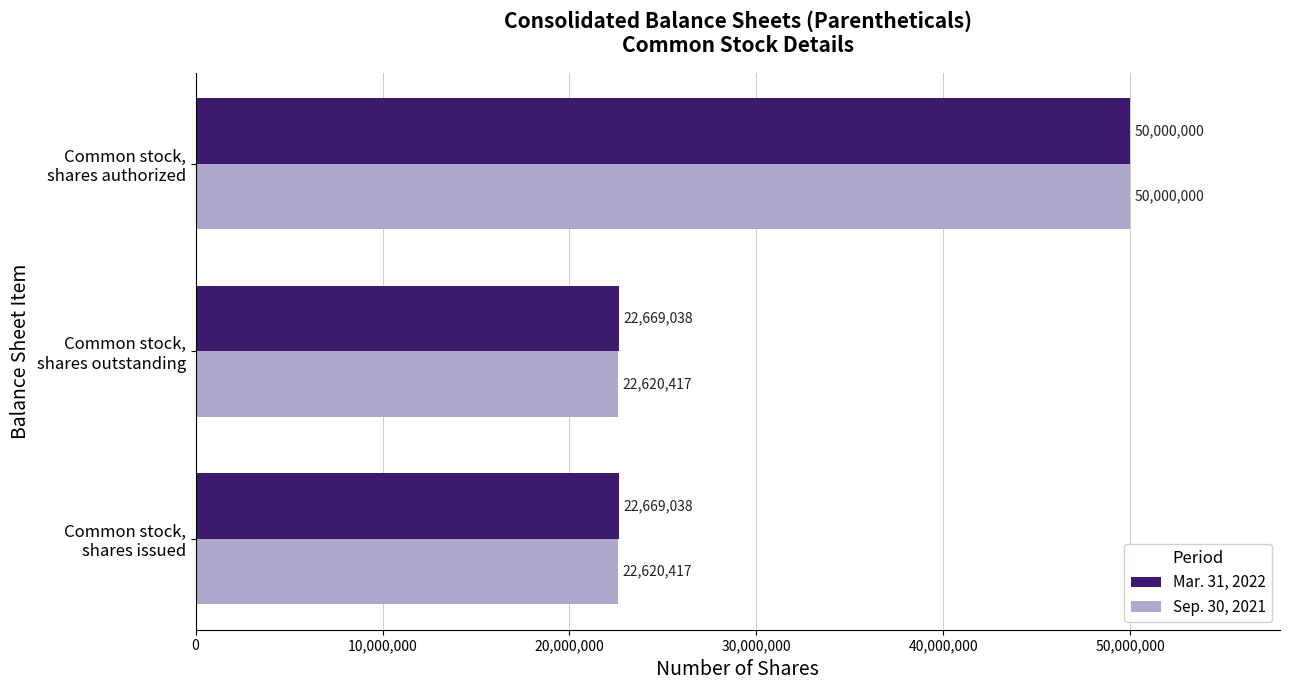

Count the Mar. 31, 2022 values in the range 22669038 to 50000000.

3